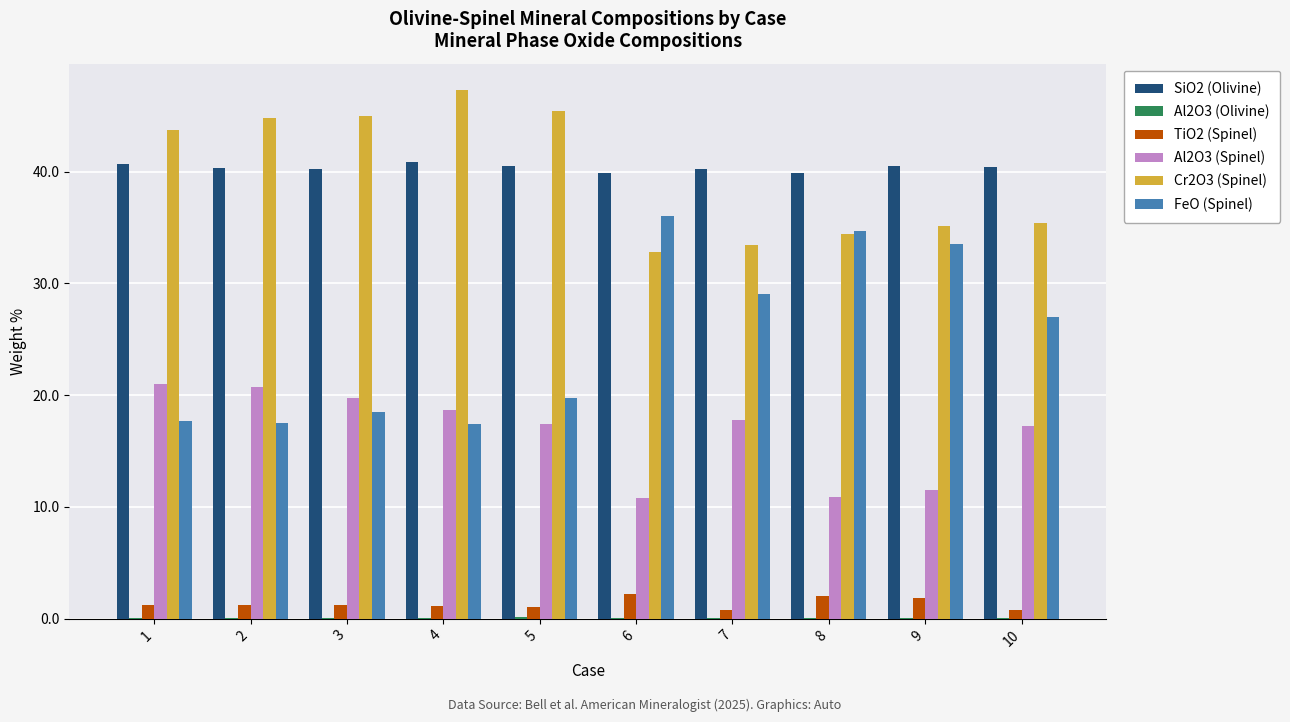

Is it true that FeO (Spinel) equals 25.9 at 4?

False